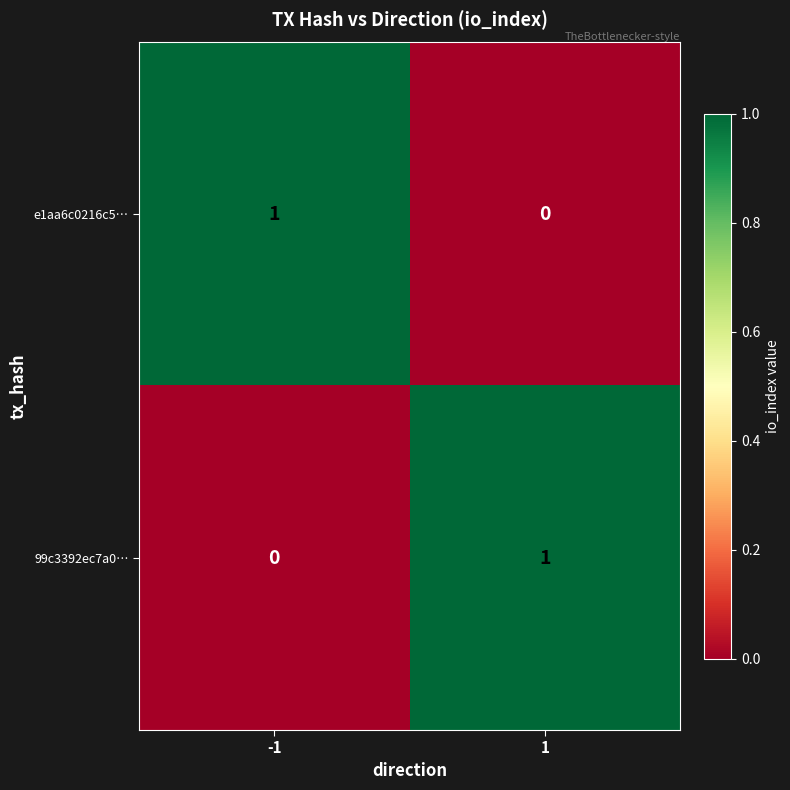

Rank the categories by e1aa6c0216c5… value from highest to lowest.

-1, 1